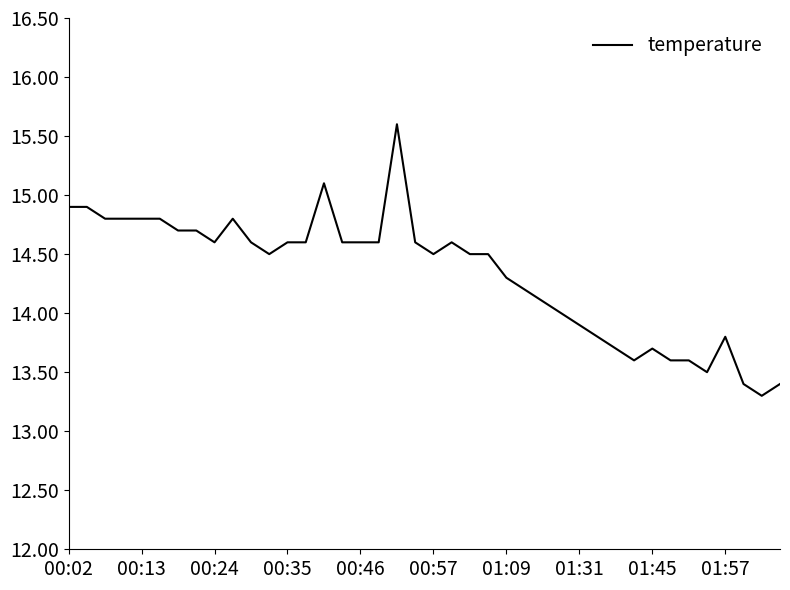

What is the maximum value shown in the chart?

15.6